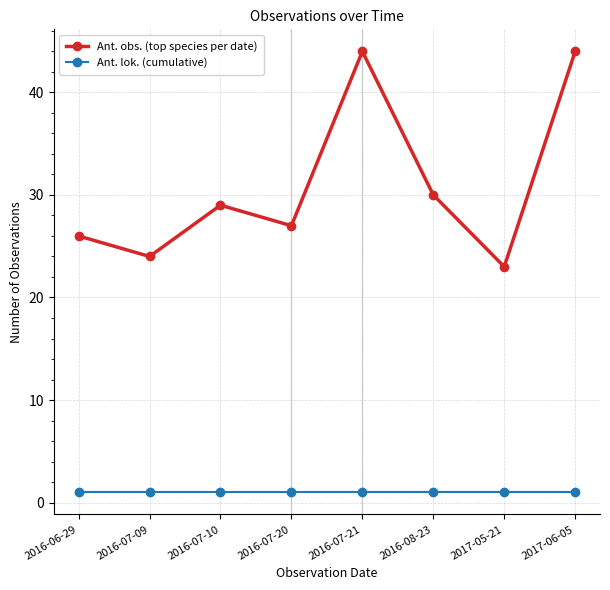

What is the maximum value shown in the chart?

44